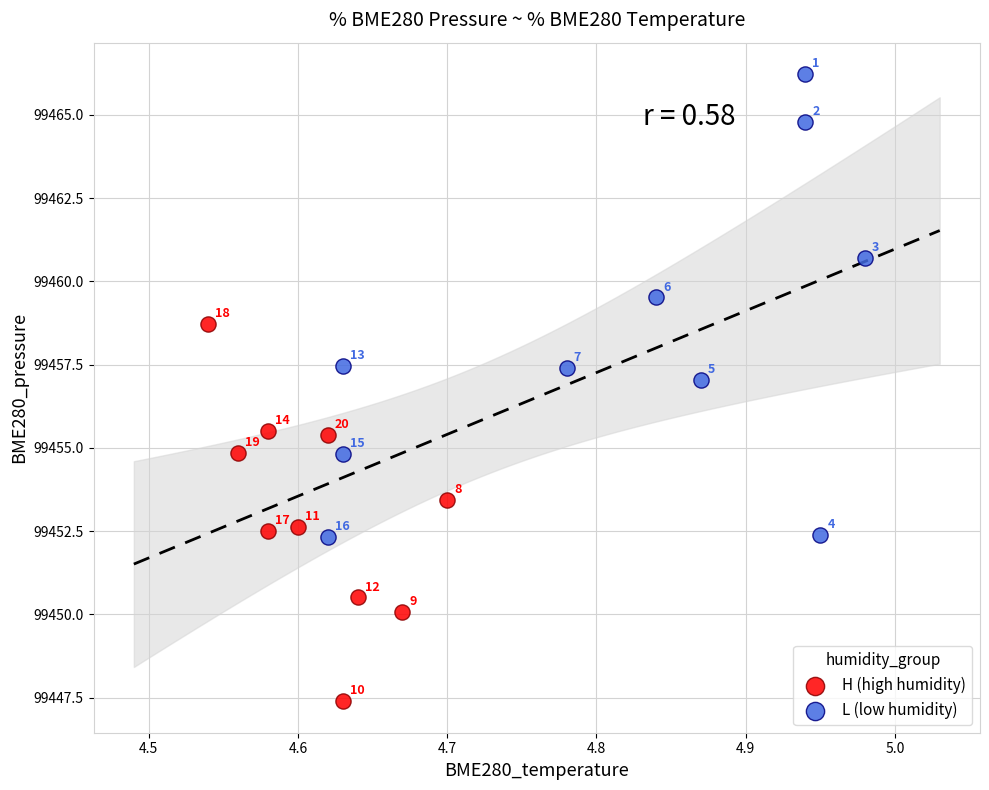

Which series has the largest Y range (max minus min)?

L (low humidity)